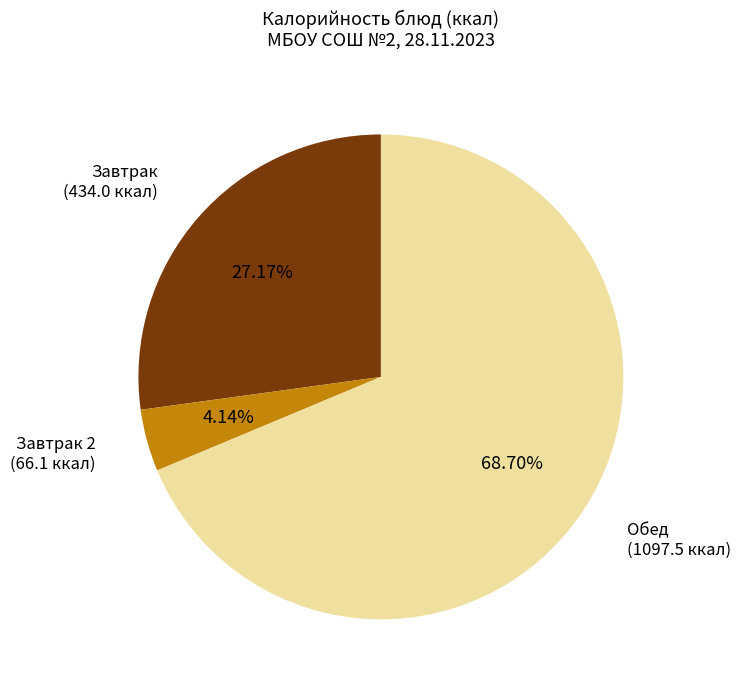

Is there any slice that represents more than half of the pie?

Yes